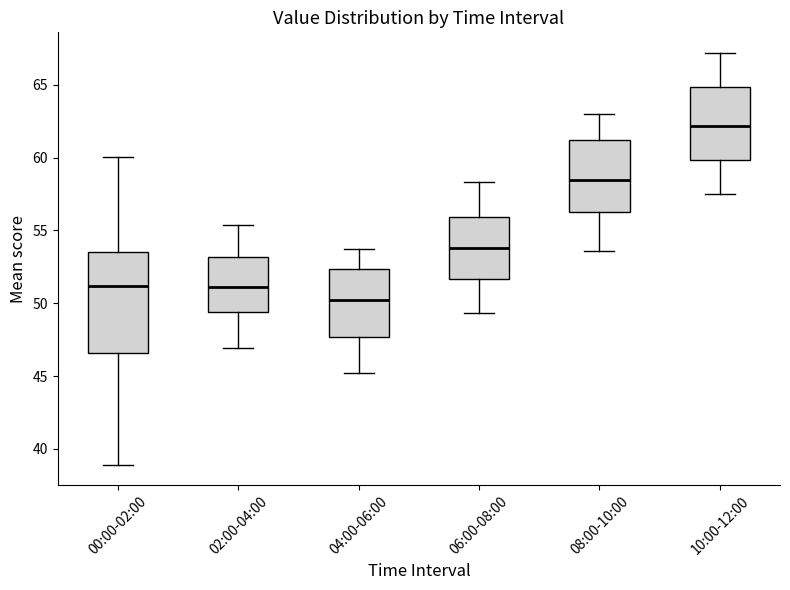

Reading left to right, read every box against the y-axis: the position of its median line, the range the box covers, and the ends of its whiskers. The values are not printed on the chart, so give them approximately, as read against the axis.

00:00-02:00: median 51.0, box 46.5 to 53.5, whiskers 39.0 to 60.0
02:00-04:00: median 51.0, box 49.5 to 53.0, whiskers 47.0 to 55.5
04:00-06:00: median 50.5, box 47.5 to 52.5, whiskers 45.0 to 53.5
06:00-08:00: median 54.0, box 51.5 to 56.0, whiskers 49.5 to 58.5
08:00-10:00: median 58.5, box 56.5 to 61.0, whiskers 53.5 to 63.0
10:00-12:00: median 62.0, box 60.0 to 65.0, whiskers 57.5 to 67.0